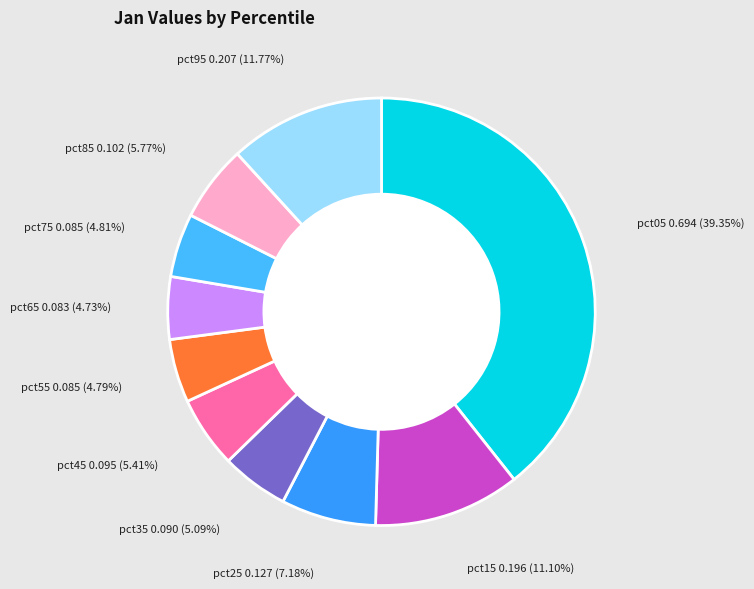

How many slices are in this pie chart?

10